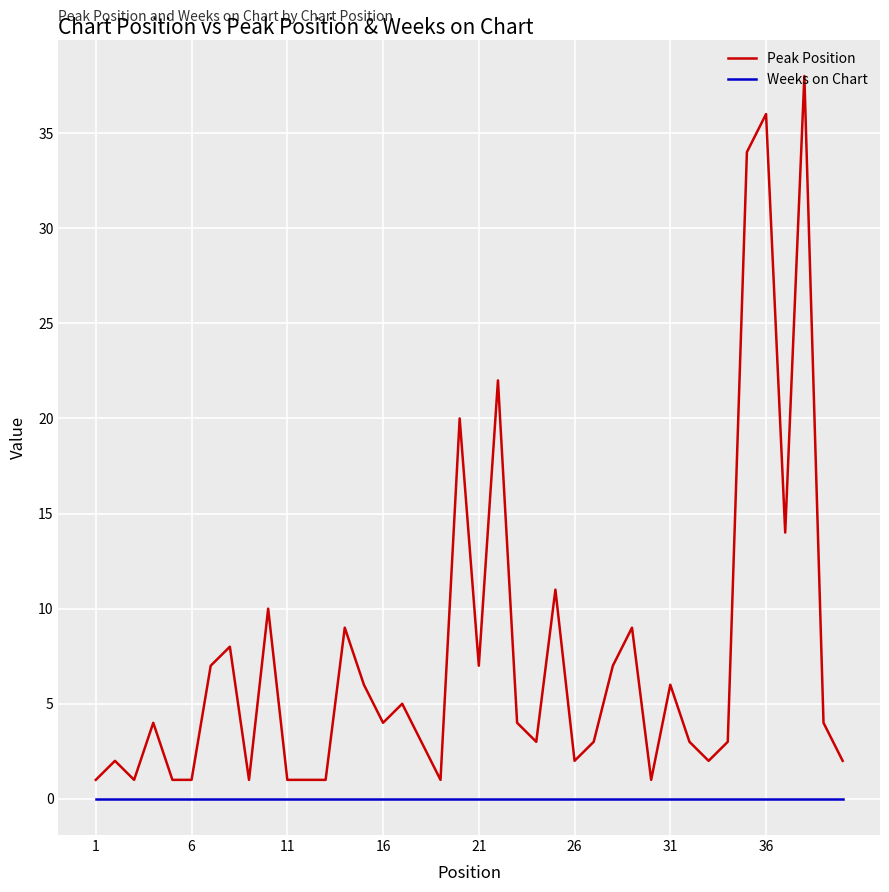

List the series in order of their peak value, highest first.

Peak Position, Weeks on Chart